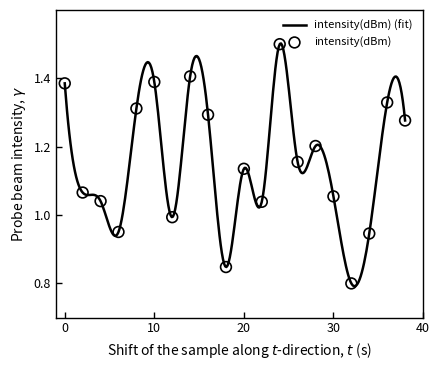

What is the change in value from 4 to 14?

+0.4